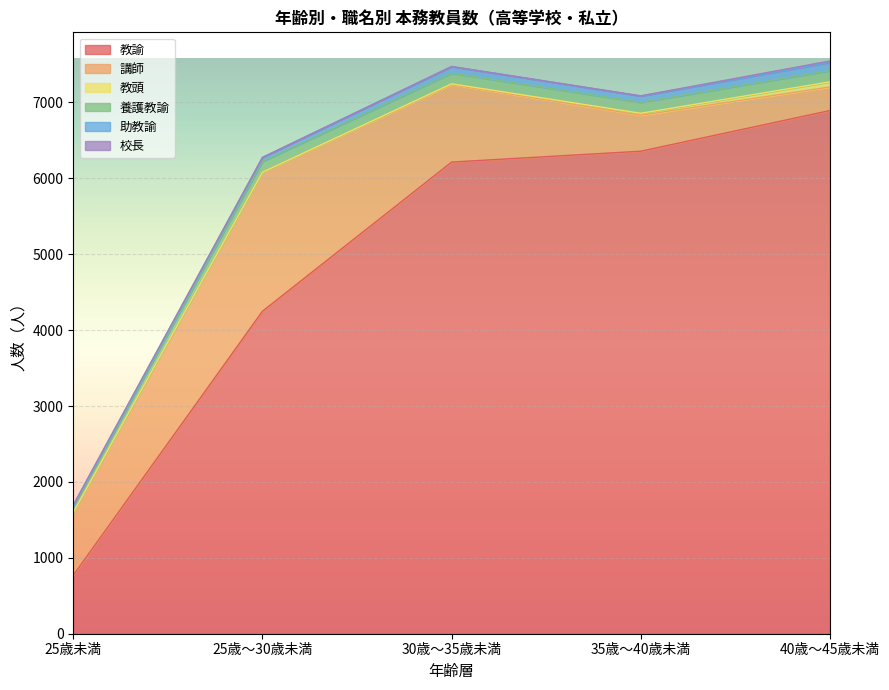

What is the difference between the 教諭 values at 30歳～35歳未満 and 40歳～45歳未満?

679